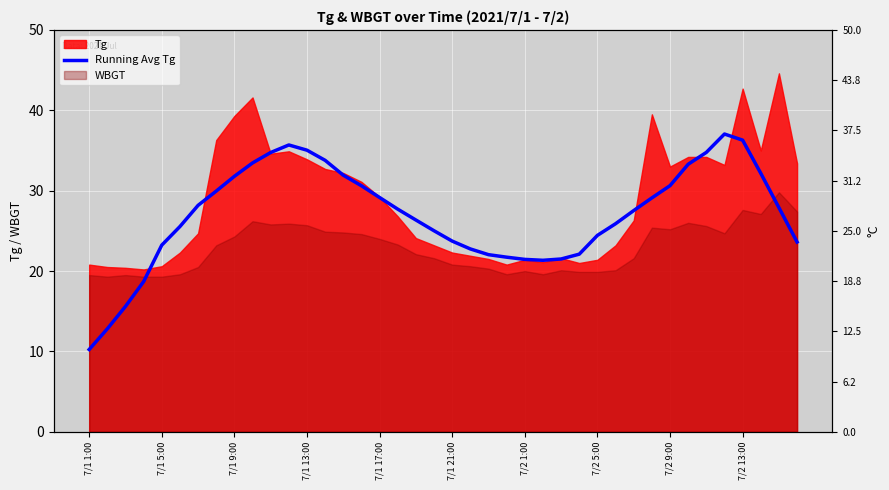

Which label corresponds to the smallest value in the chart?

7/1 1:00